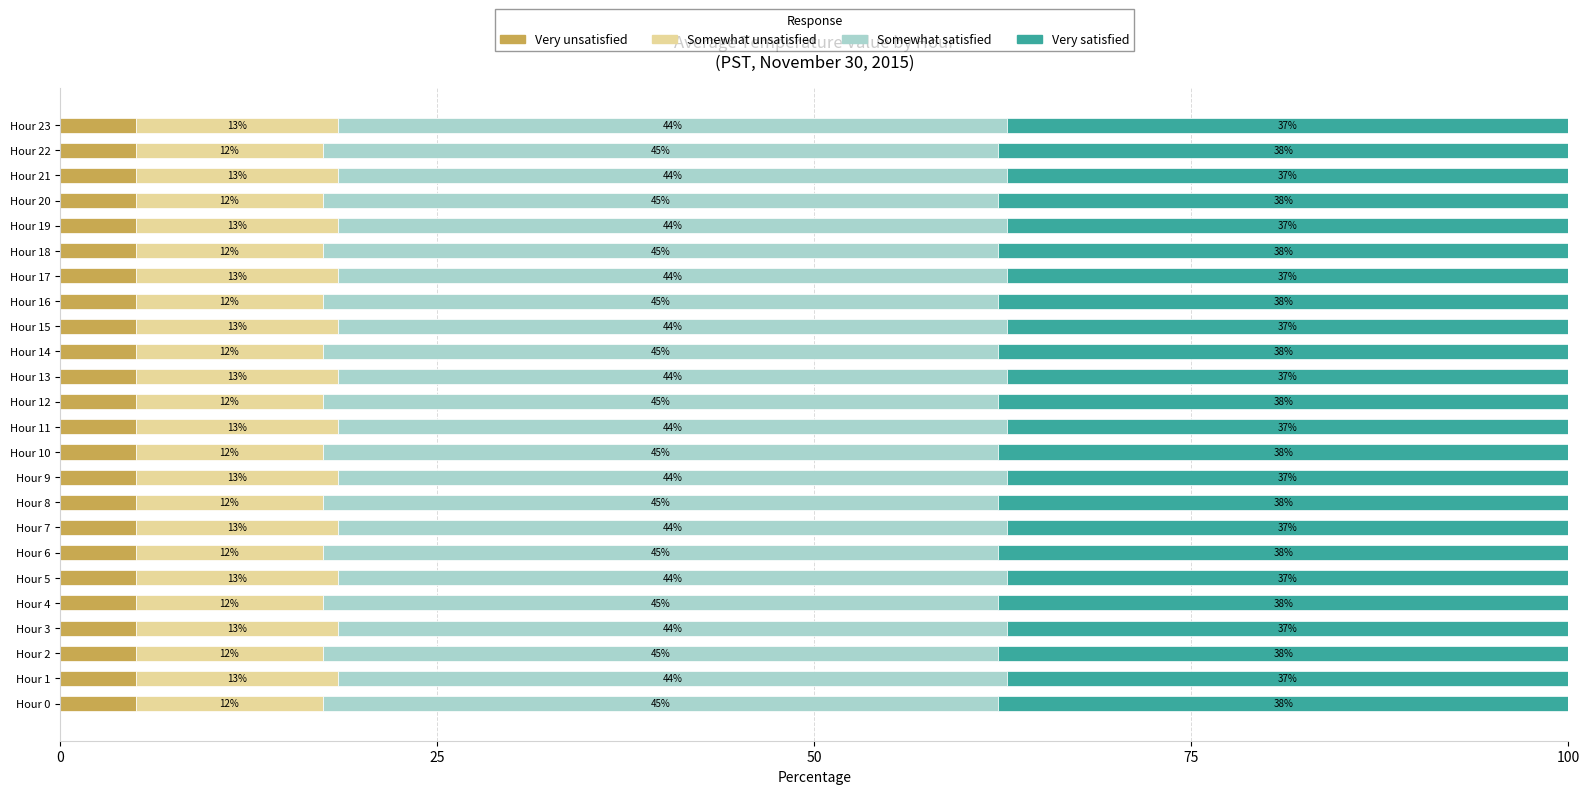

What is the value of the Somewhat satisfied bar at the 20th from the left?

44.4